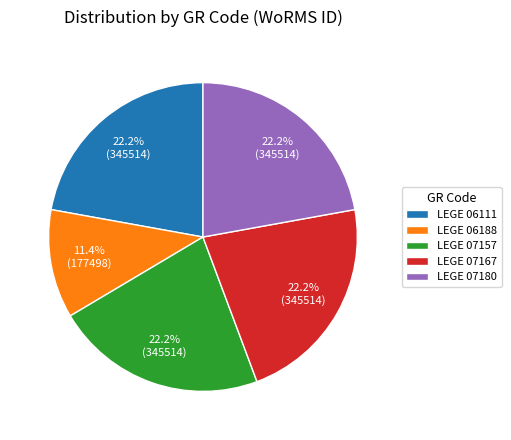

To the nearest percent, what is the difference between the largest and smallest slice percentages?

11%